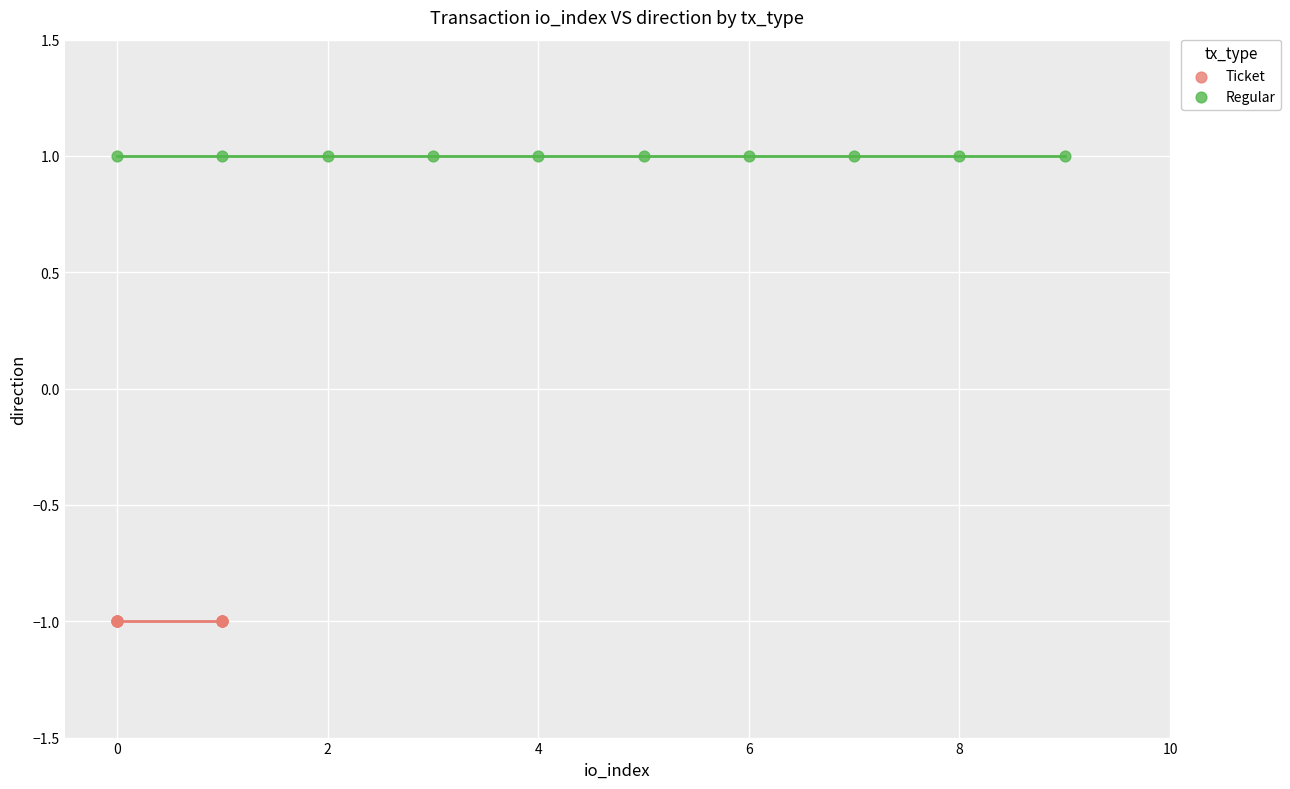

Which series reaches the minimum Y coordinate?

Ticket